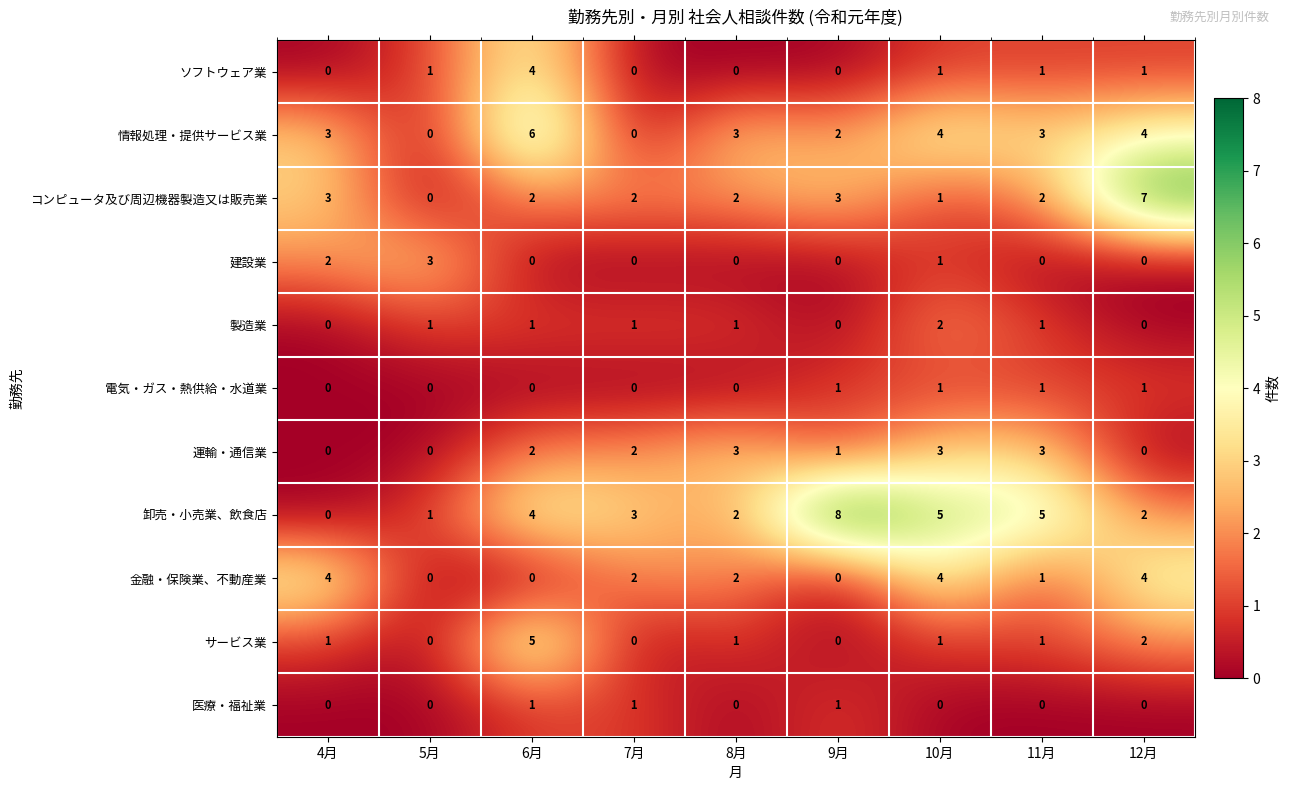

The value of 卸売・小売業、飲食店 at 10月 is 5. True or false?

True